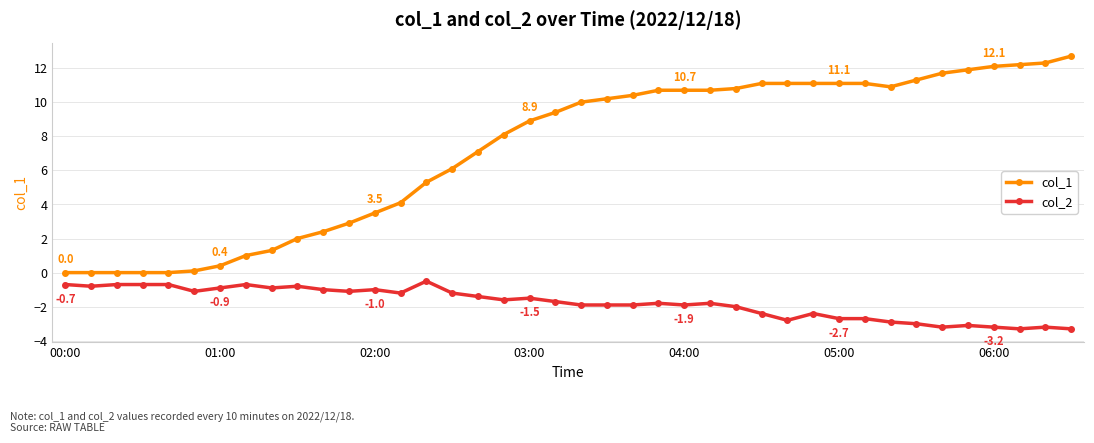

Reading left to right, list all the values displayed in this chart.

col_1: 0.0	0.0	0.0	0.0	0.0	0.1	0.4	1.0	1.3	2.0	2.4	2.9	3.5	4.1	5.3	6.1	7.1	8.1	8.9	9.4	10.0	10.2	10.4	10.7	10.7	10.7	10.8	11.1	11.1	11.1	11.1	11.1	10.9	11.3	11.7	11.9	12.1	12.2	12.3	12.7
col_2: -0.7	-0.8	-0.7	-0.7	-0.7	-1.1	-0.9	-0.7	-0.9	-0.8	-1.0	-1.1	-1.0	-1.2	-0.5	-1.2	-1.4	-1.6	-1.5	-1.7	-1.9	-1.9	-1.9	-1.8	-1.9	-1.8	-2.0	-2.4	-2.8	-2.4	-2.7	-2.7	-2.9	-3.0	-3.2	-3.1	-3.2	-3.3	-3.2	-3.3